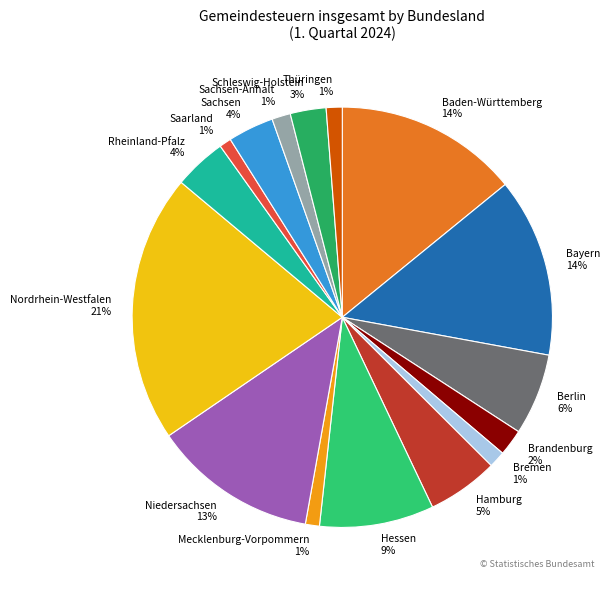

The Thüringen slice represents 1% of the pie. True or false?

True